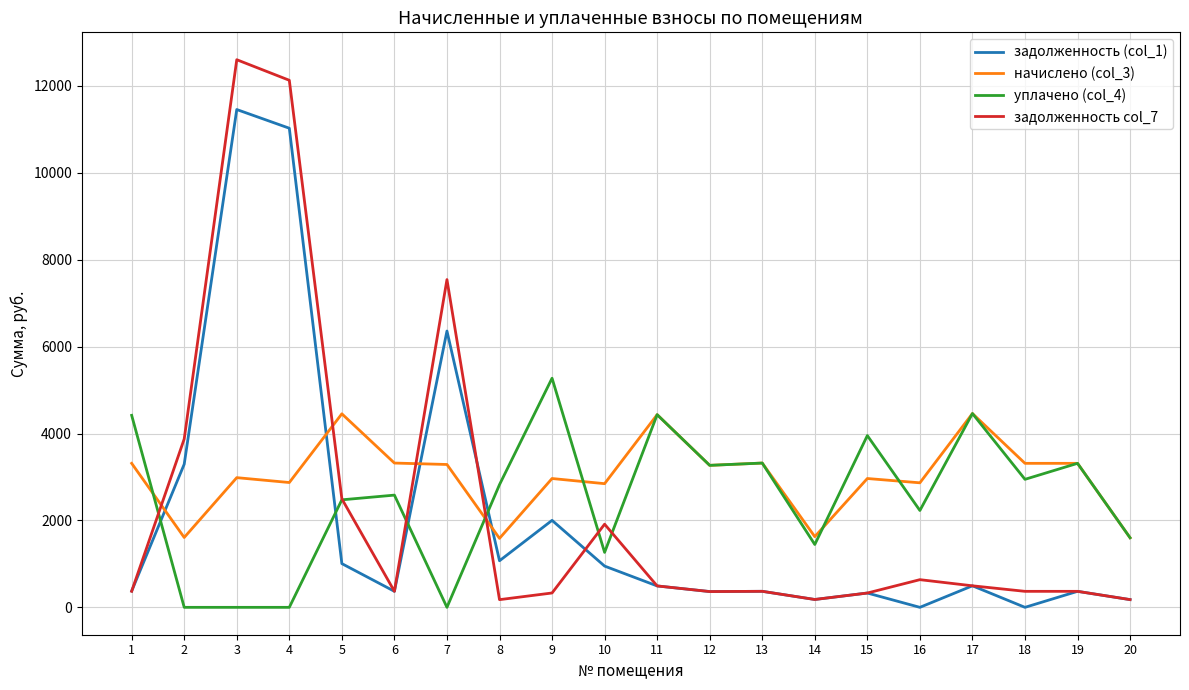

List the series in order of their peak value, lowest first.

начислено (col_3), уплачено (col_4), задолженность (col_1), задолженность col_7